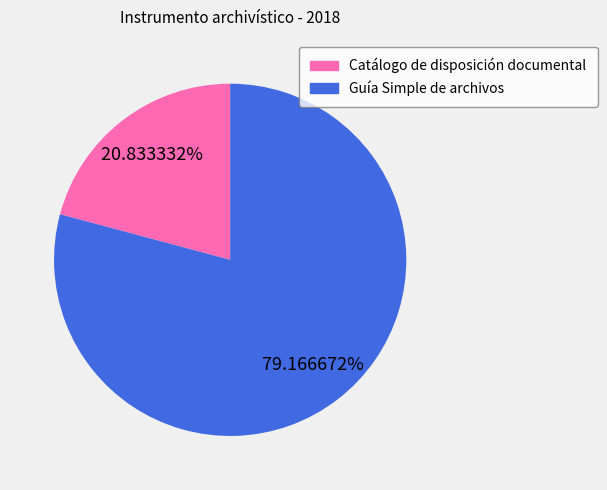

Does Catálogo de disposición documental represent more than half of the total?

No